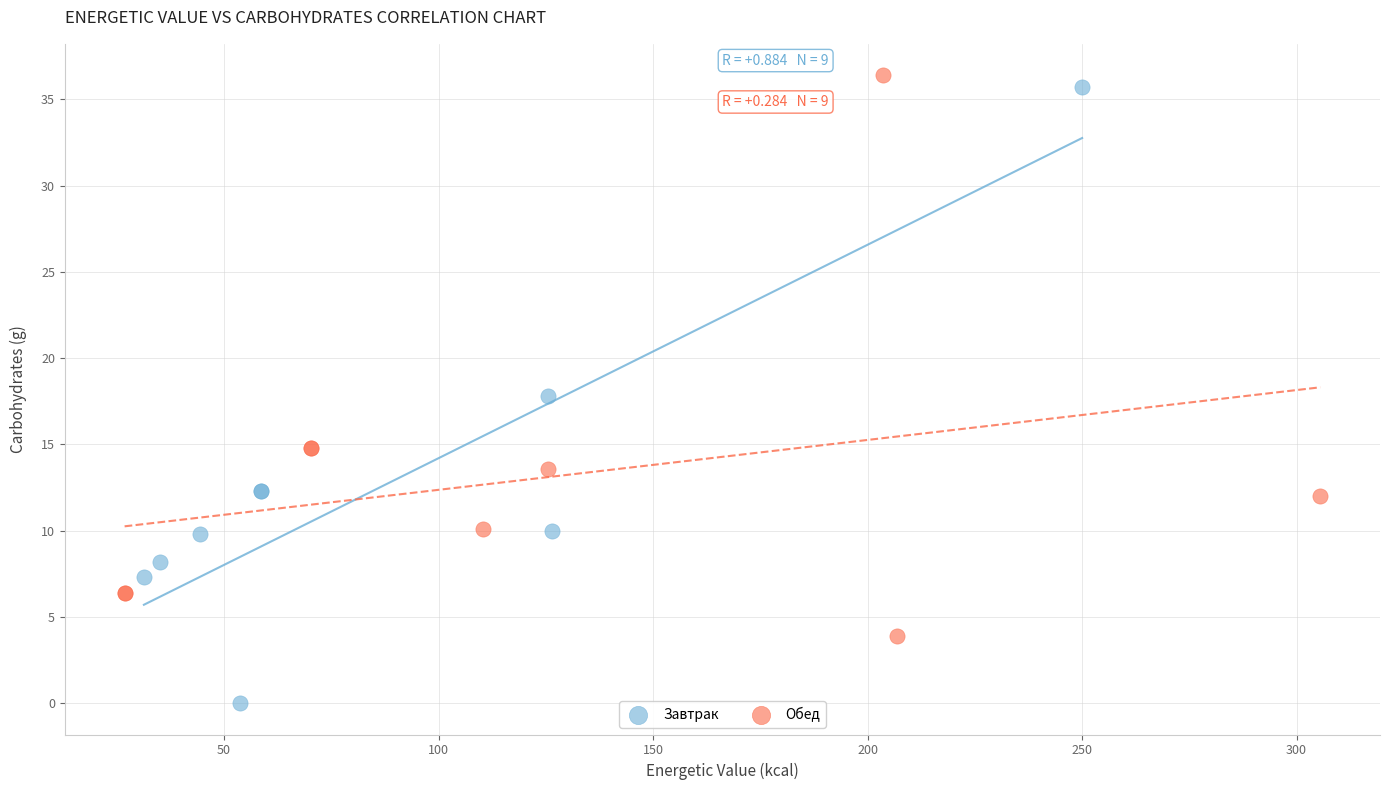

What are all the series names shown in the legend?

Завтрак, Обед